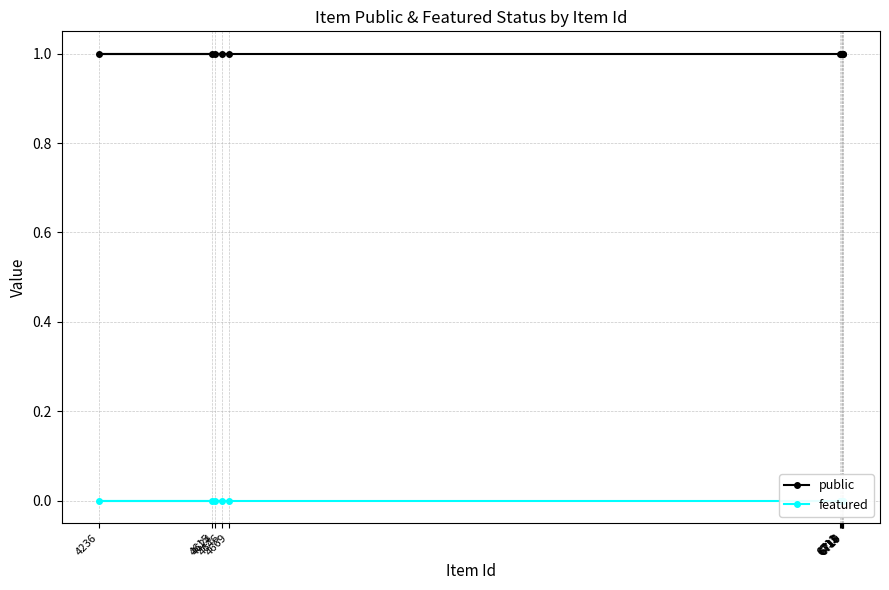

True or false: public has more than 0 points higher than both neighbors.

False